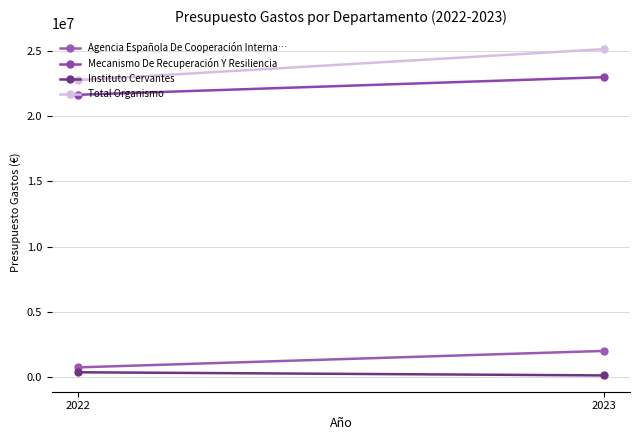

What is the total value across all series at 2022?

45502000